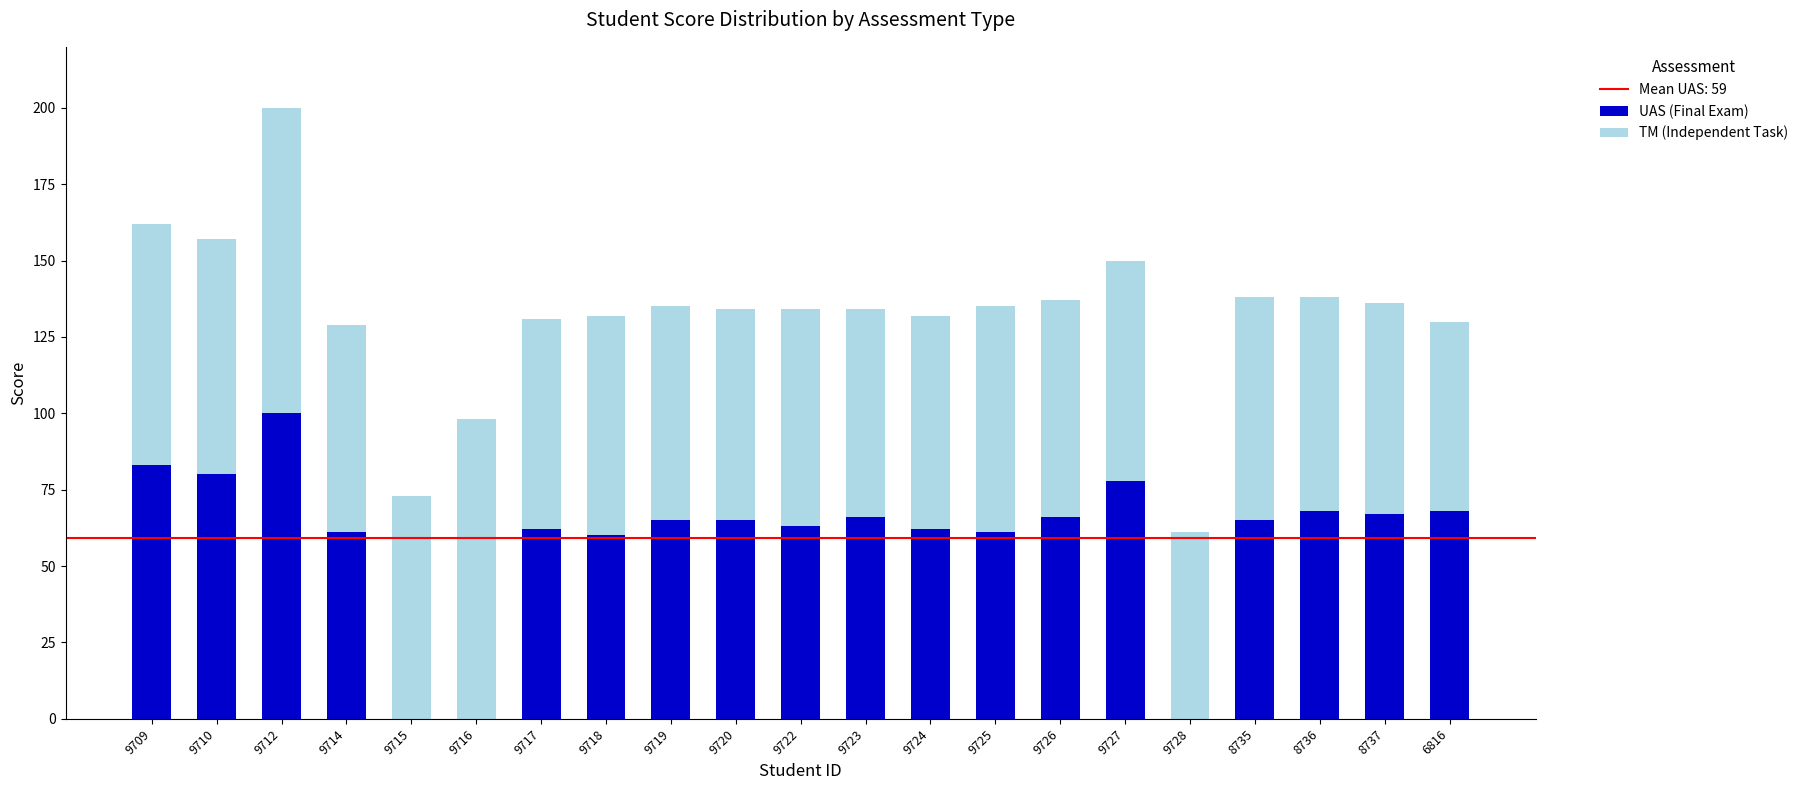

What is the highest value of the UAS (Final Exam) series?

100